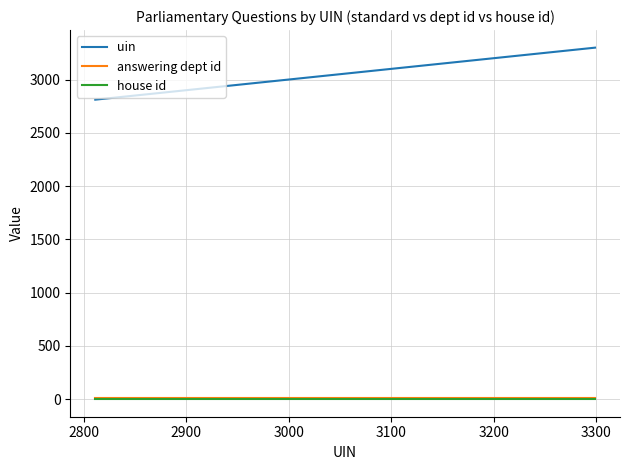

Which series has the largest total across all categories?

uin